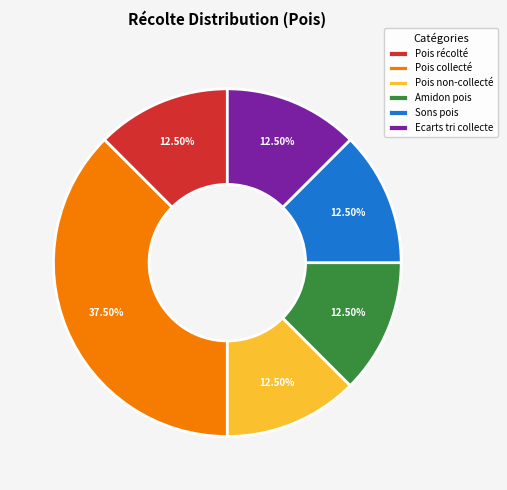

What is the largest slice in the pie chart?

Pois collecté